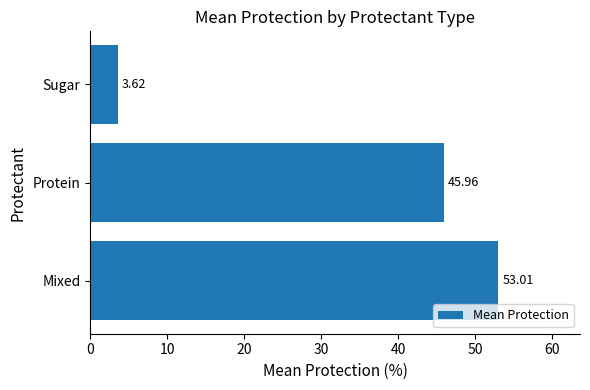

What is the difference between the maximum and minimum values?

49.4